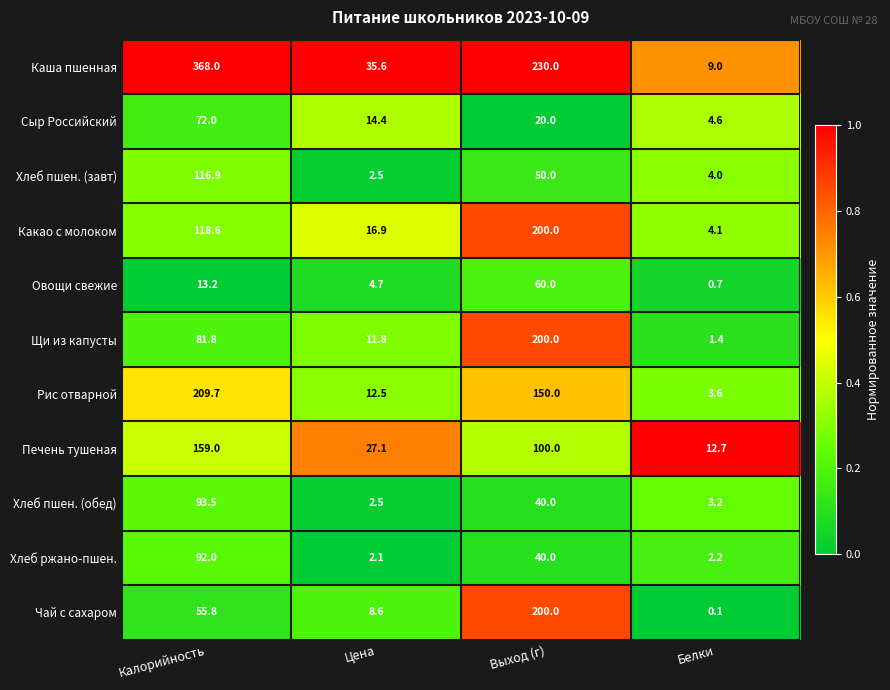

What is the spread (max minus min) of values at Выход (г)?

210.0